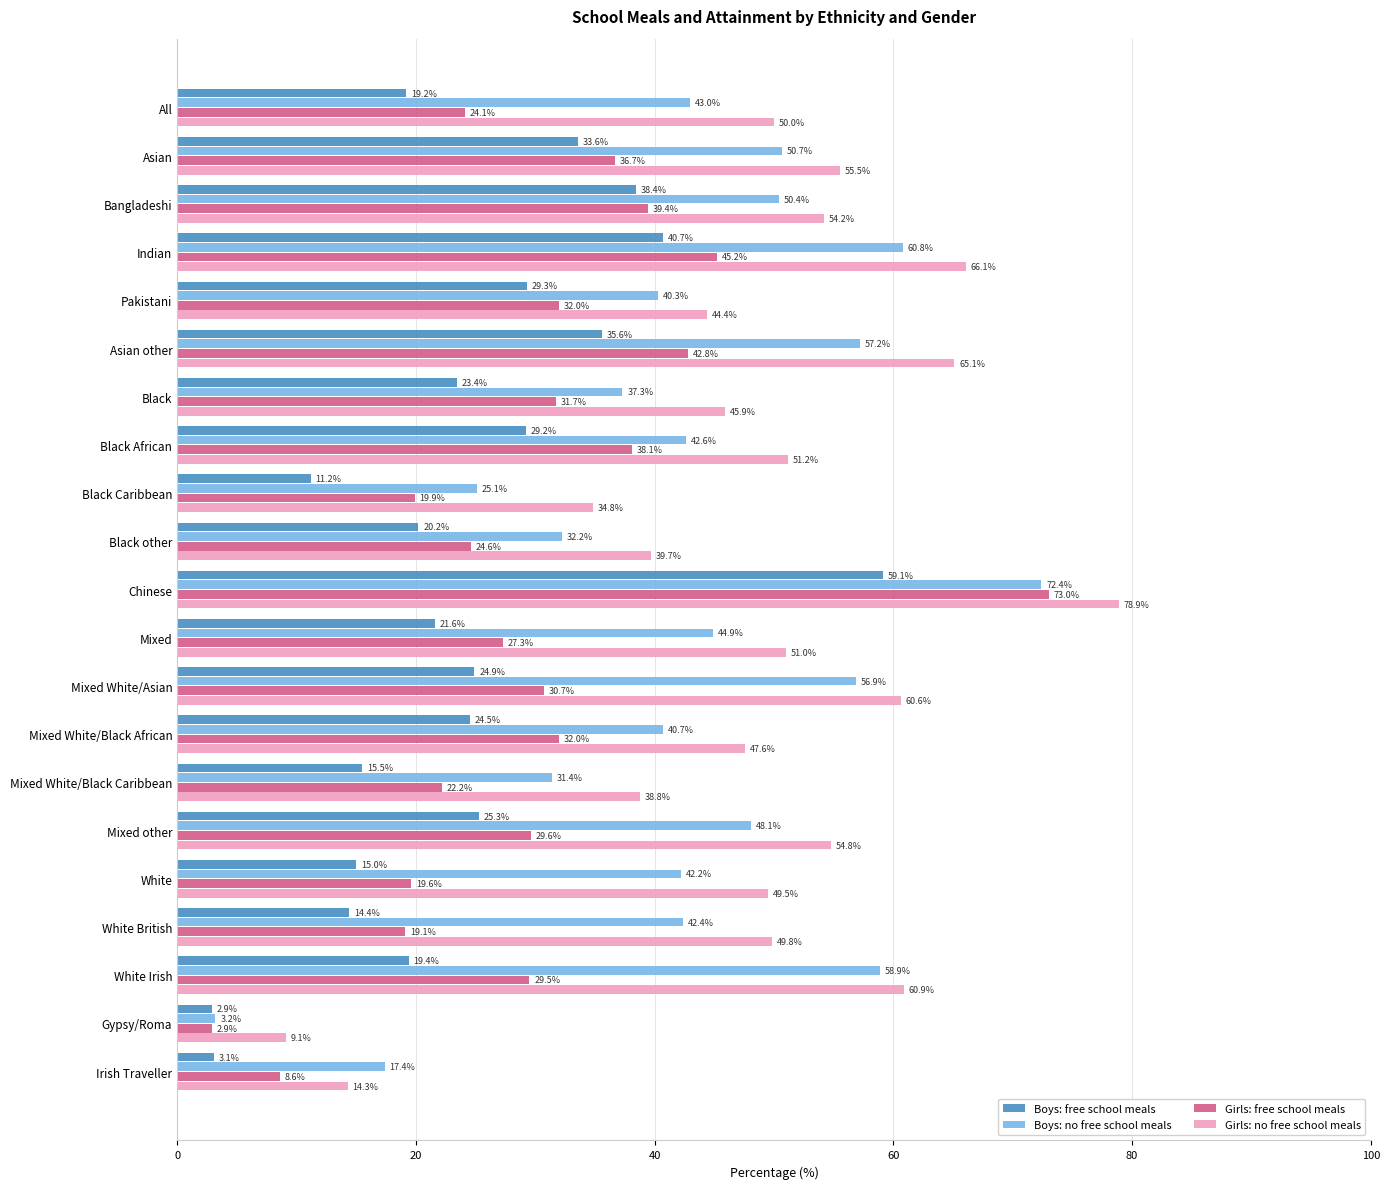

Which series has the largest total across all categories?

Girls: no free school meals